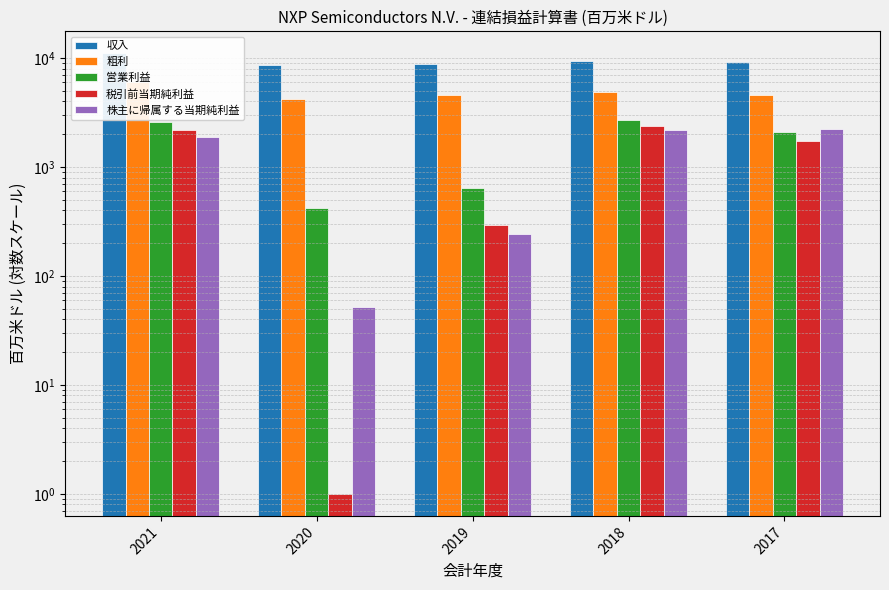

What is the smallest value displayed?

1